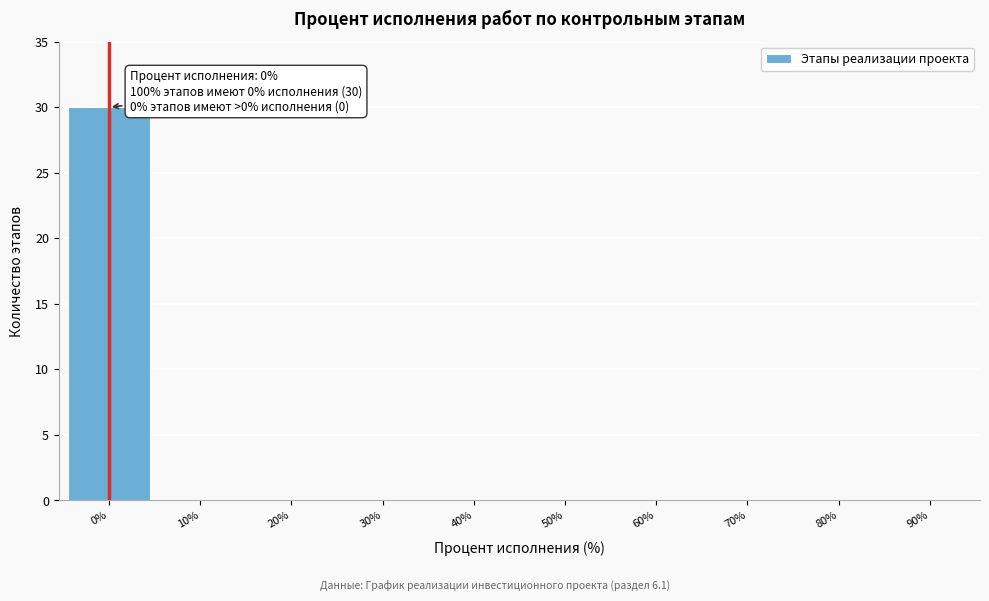

Reading right to left, transcribe all the data shown in this chart.

90%=0	80%=0	70%=0	60%=0	50%=0	40%=0	30%=0	20%=0	10%=0	0%=30